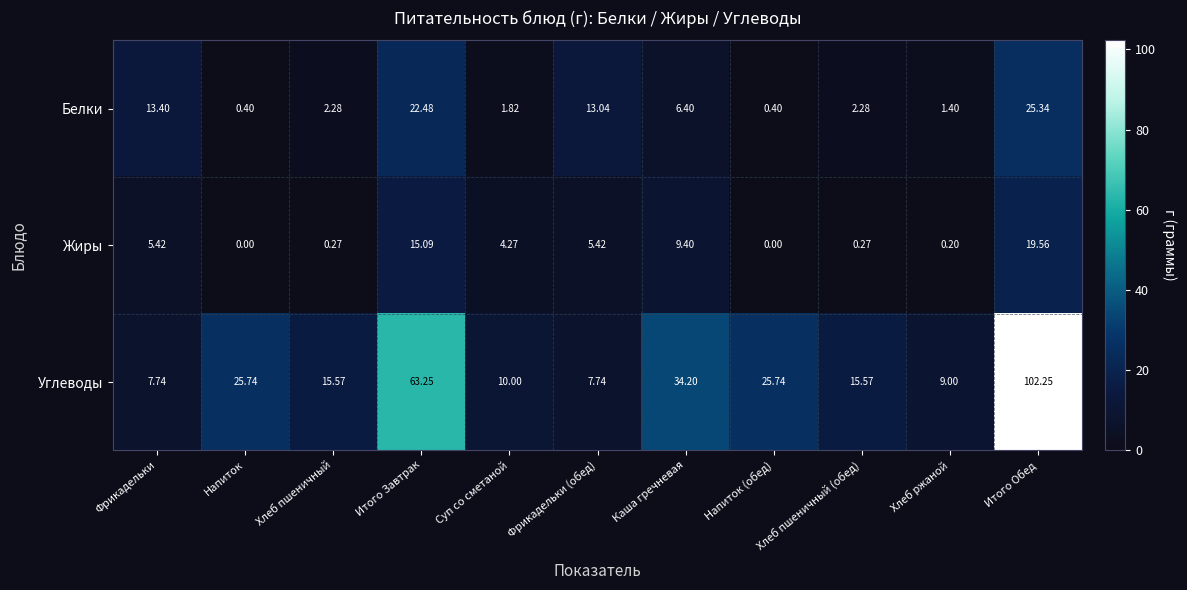

How many data points in Белки are above 2?

7